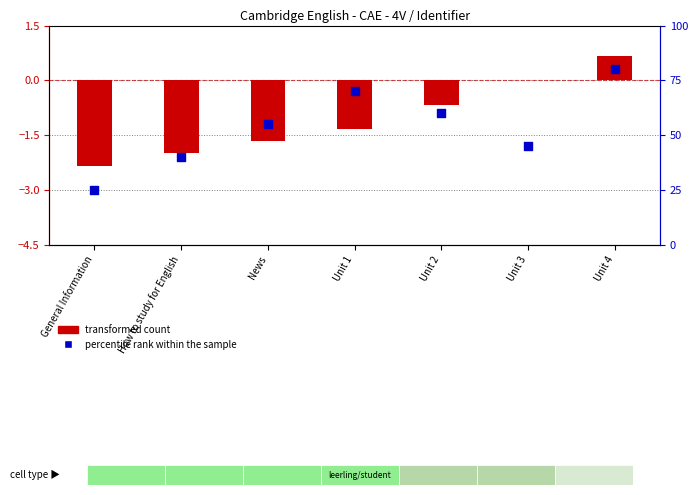

What is the total value across all series at Unit 1?

68.7